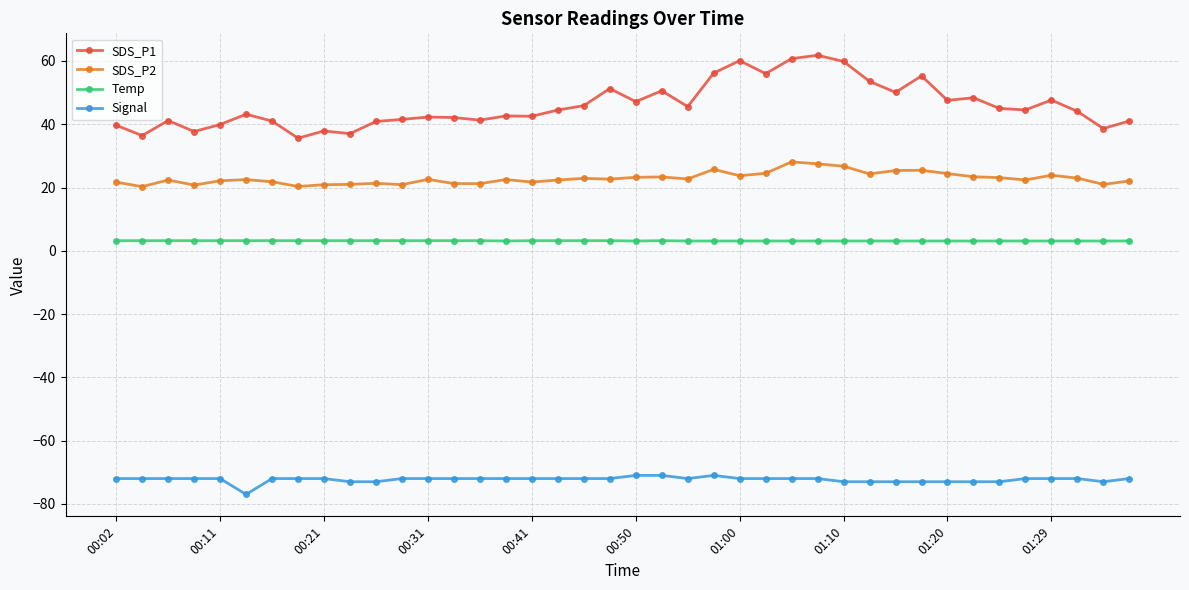

List the series in order of their peak value, lowest first.

Signal, Temp, SDS_P2, SDS_P1